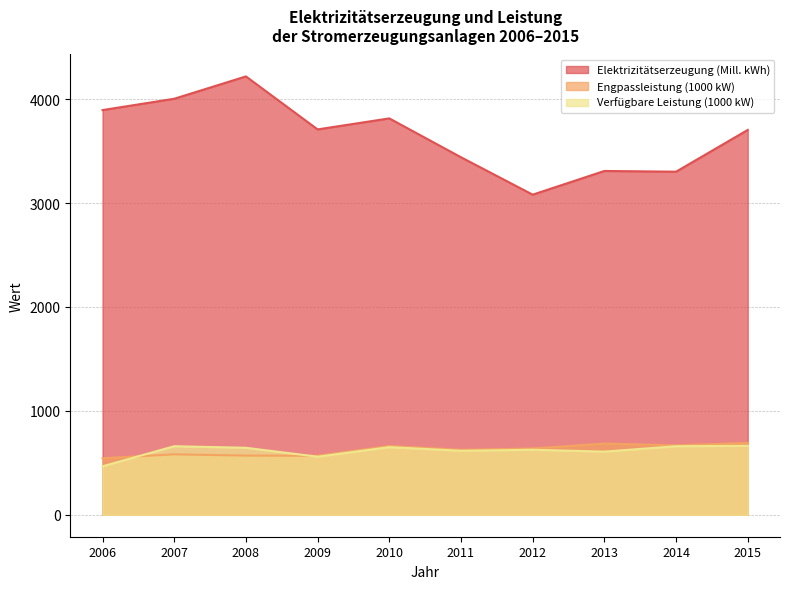

Which label corresponds to the largest value in the chart?

2008